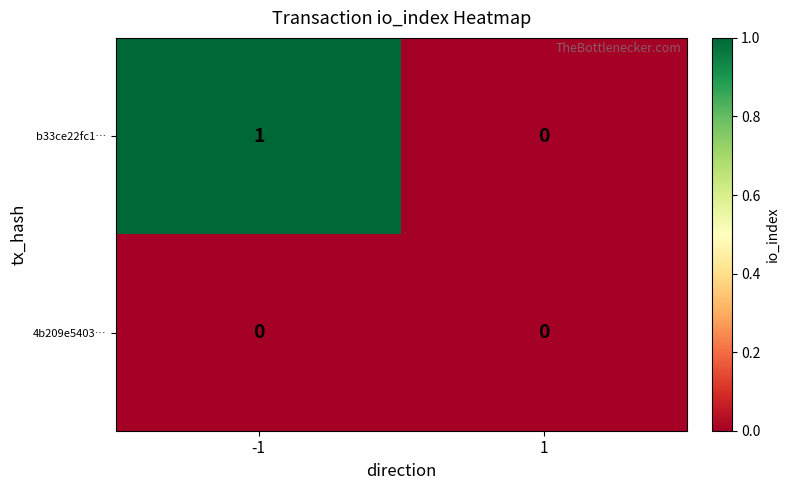

Reading left to right, what are all the values shown in this chart?

b33ce22fc1…: 1	0
4b209e5403…: 0	0